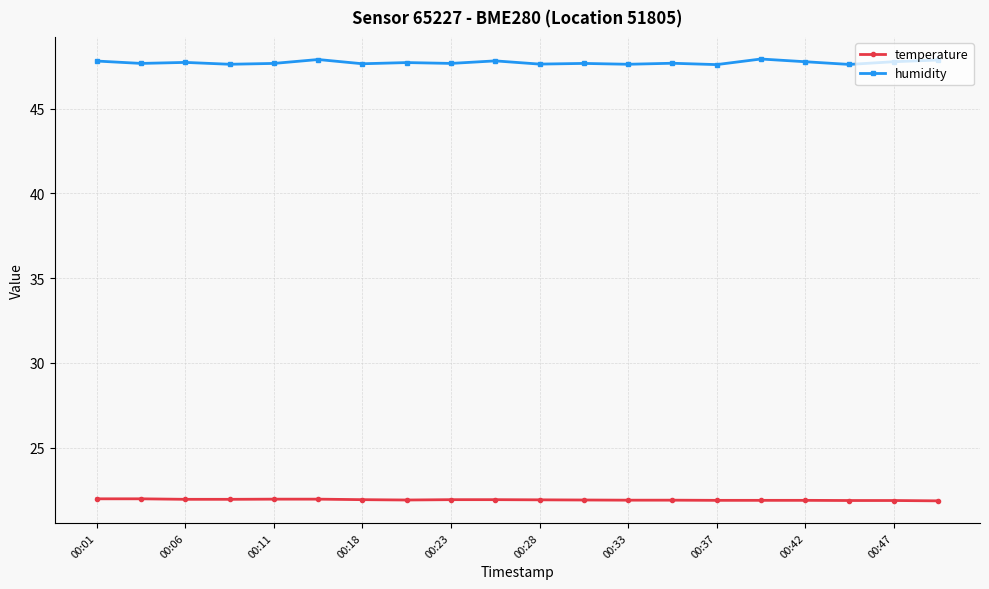

What is the value of the temperature point at the 12th from the left?

21.9